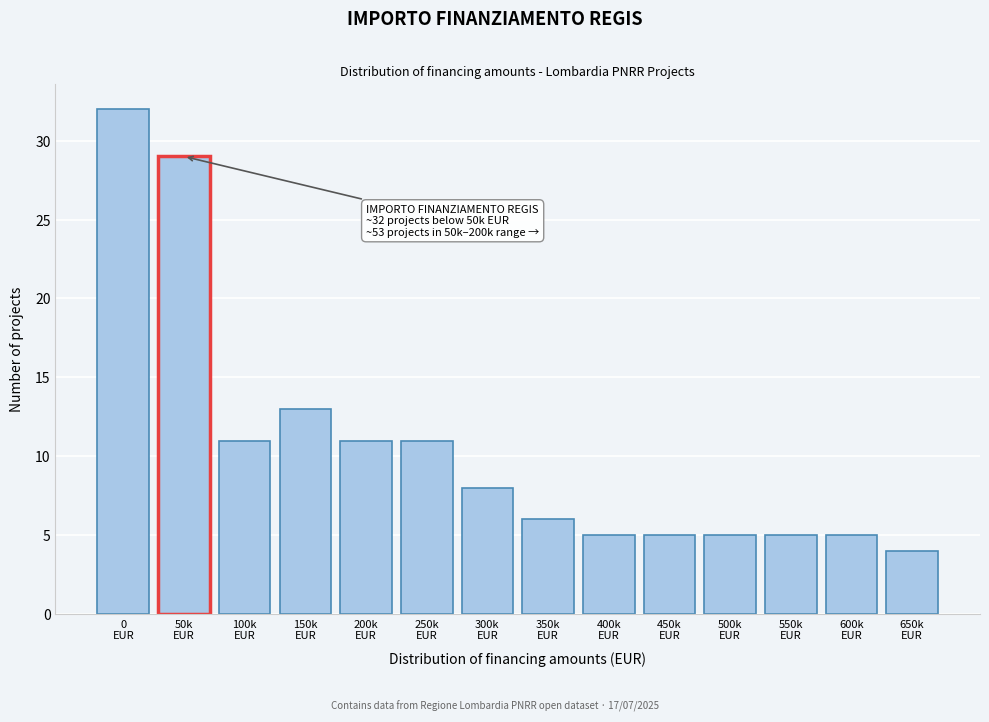

Reading left to right, list all the values displayed in this chart.

32	29	11	13	11	11	8	6	5	5	5	5	5	4